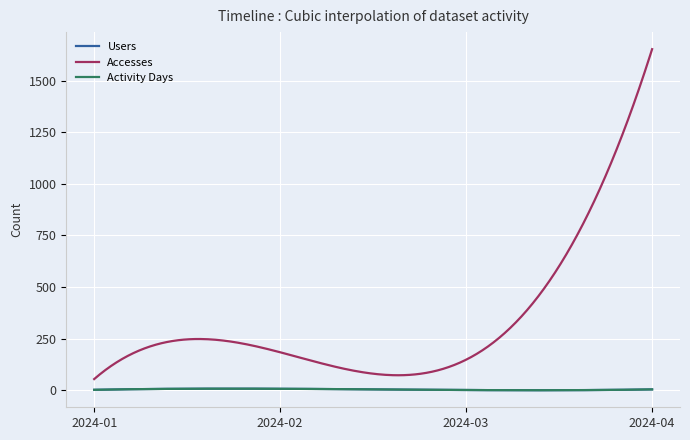

Does the chart have visible grid lines?

Yes